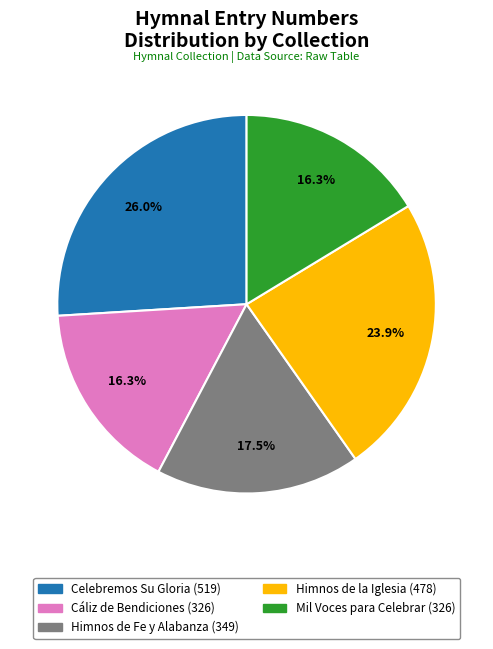

How many slices are in this pie chart?

5